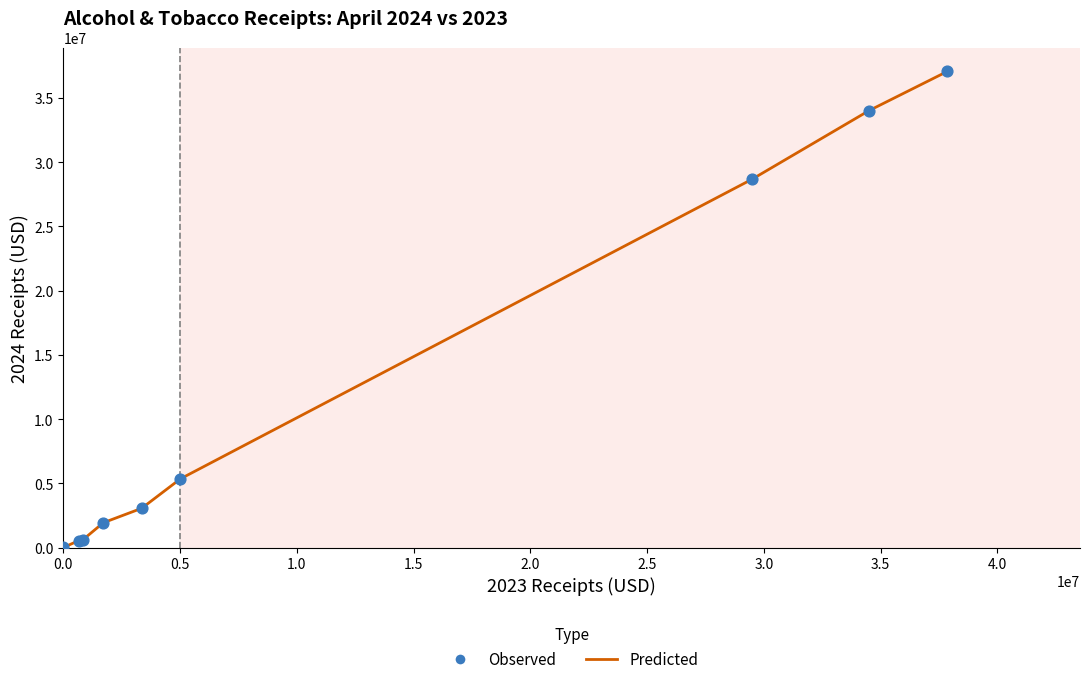

What is the difference between the maximum and minimum values?

37070619.0